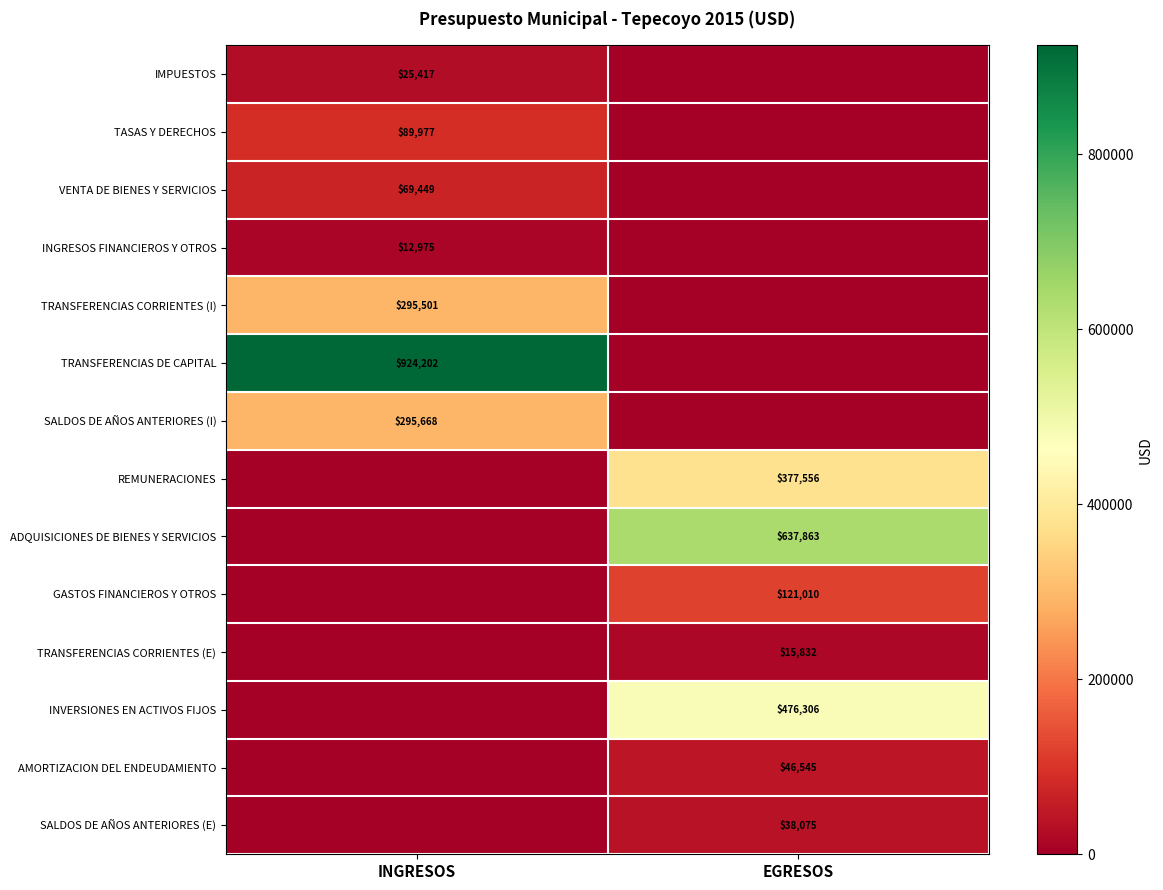

The AMORTIZACION DEL ENDEUDAMIENTO series shows 26540 at EGRESOS. True or false?

False